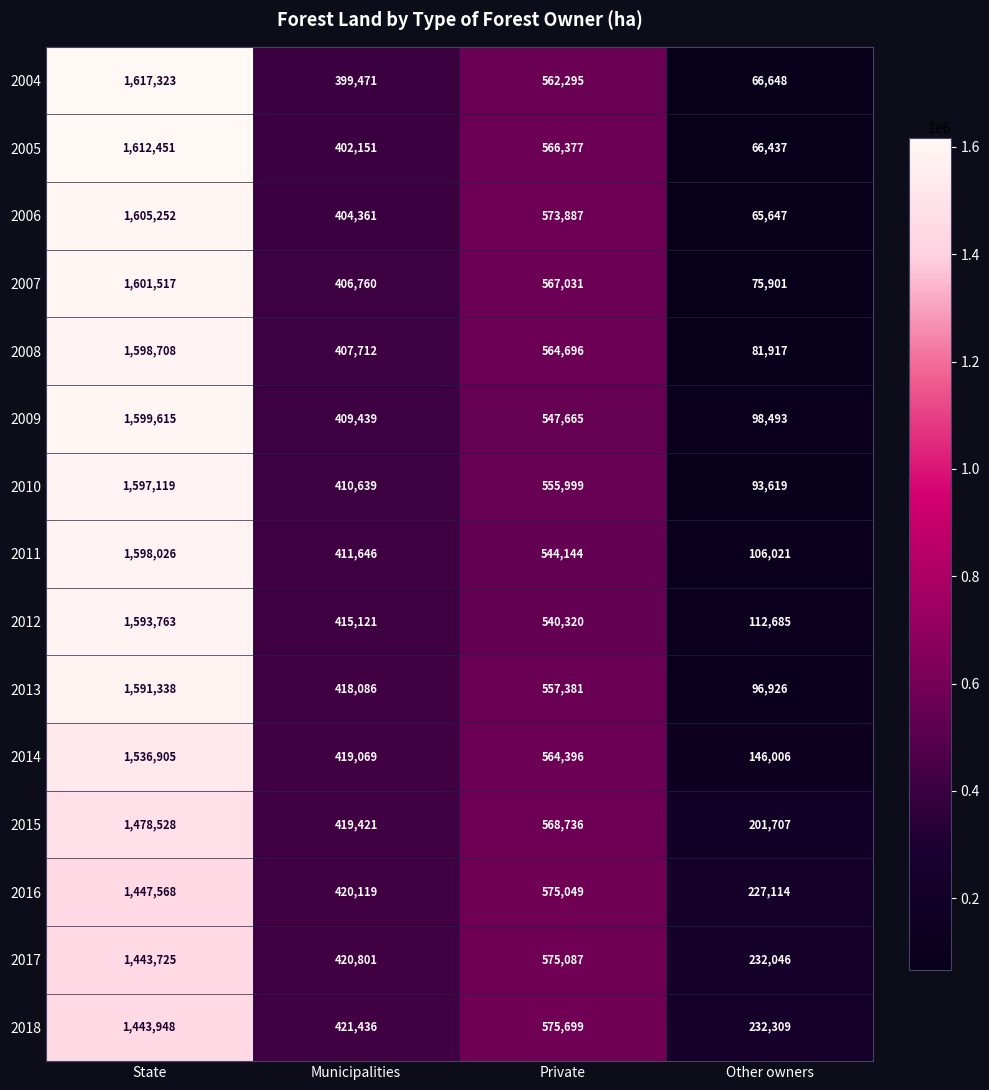

Which label corresponds to the largest value in the chart?

State